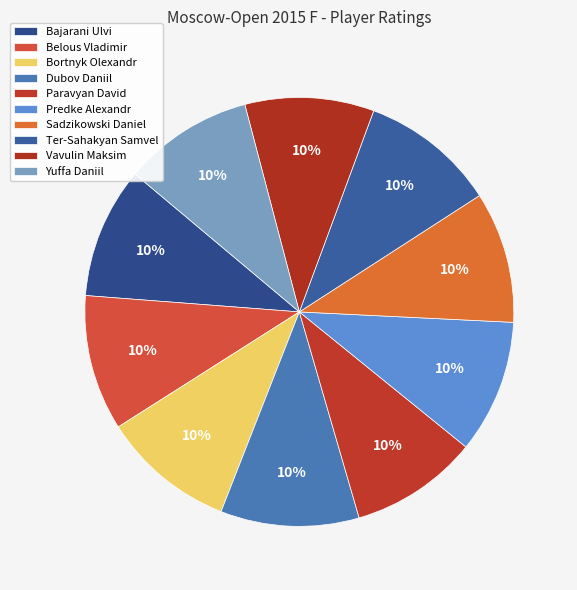

What is the largest slice in the pie chart?

Dubov Daniil